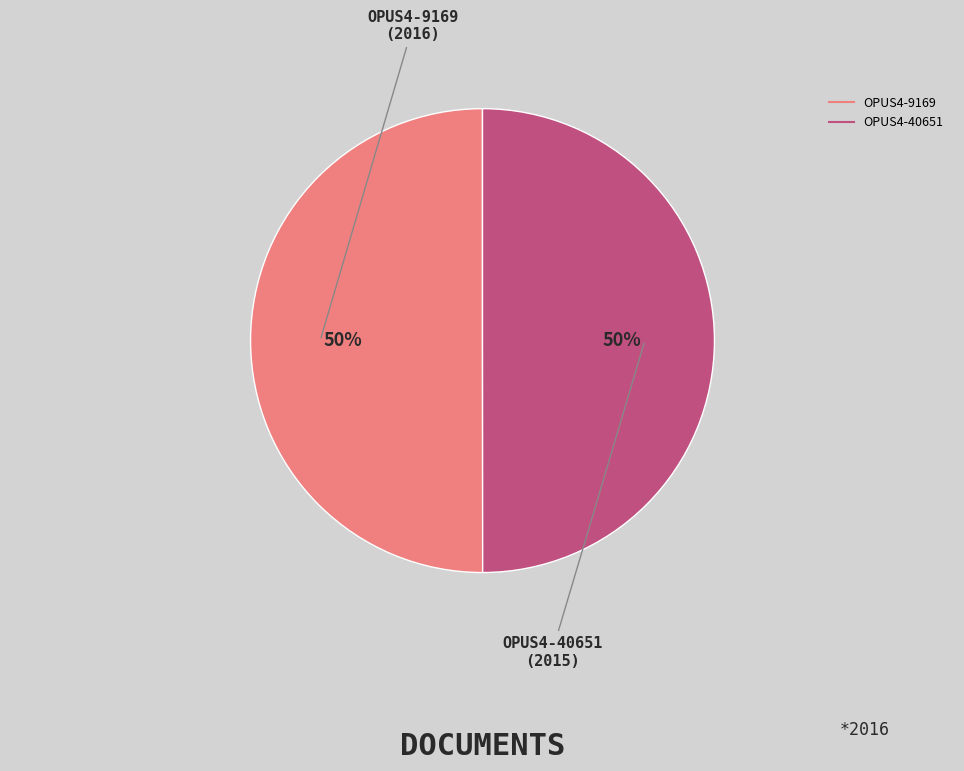

What is the ratio of the value at OPUS4-9169 to the value at OPUS4-40651?

1.0